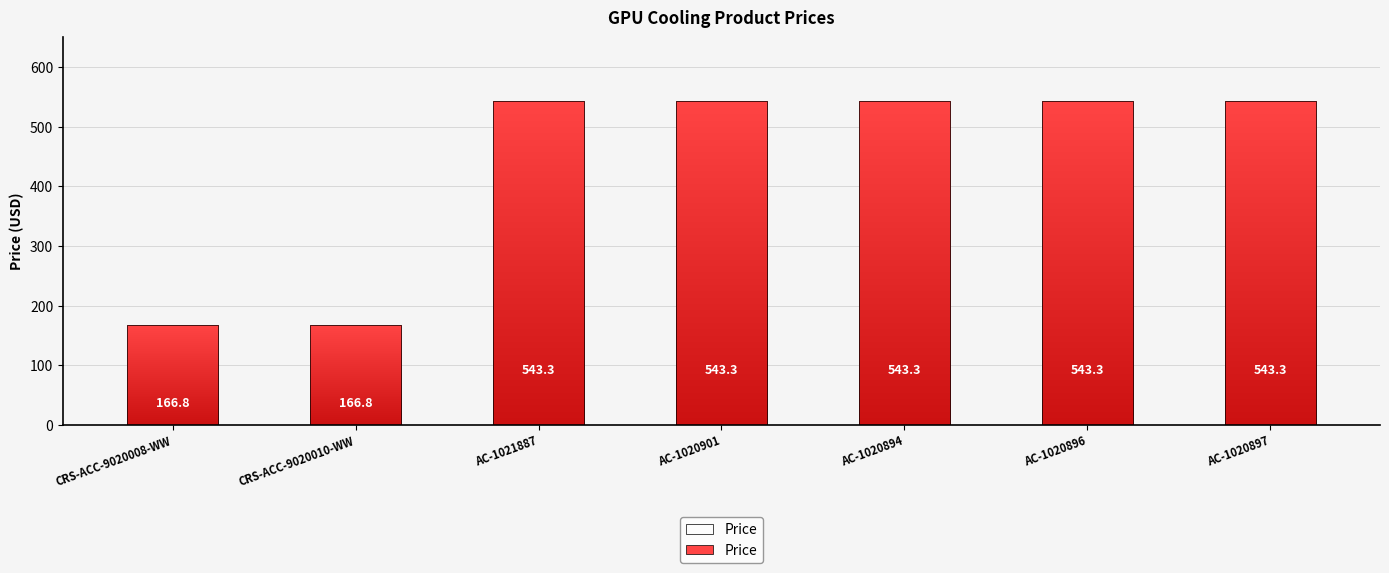

Between AC-1021887 and AC-1020901, which is larger?

AC-1021887